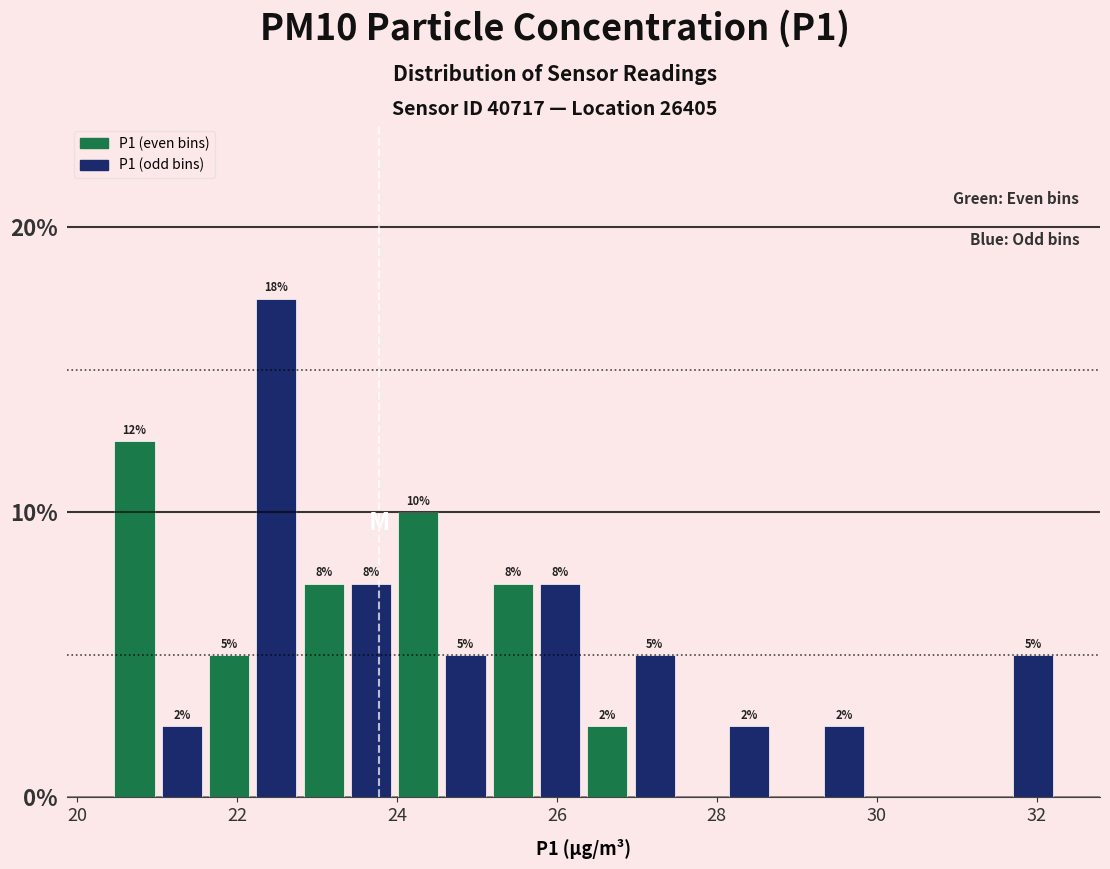

Read against the x-axis, roughly where is the centre of the tallest bar?

22.4